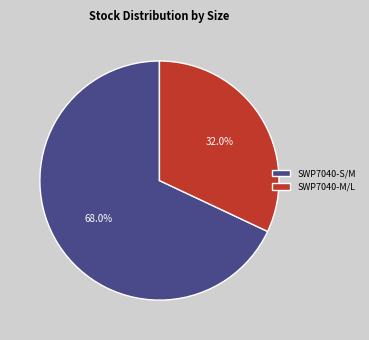

To the nearest percent, what portion does SWP7040-M/L represent?

32%